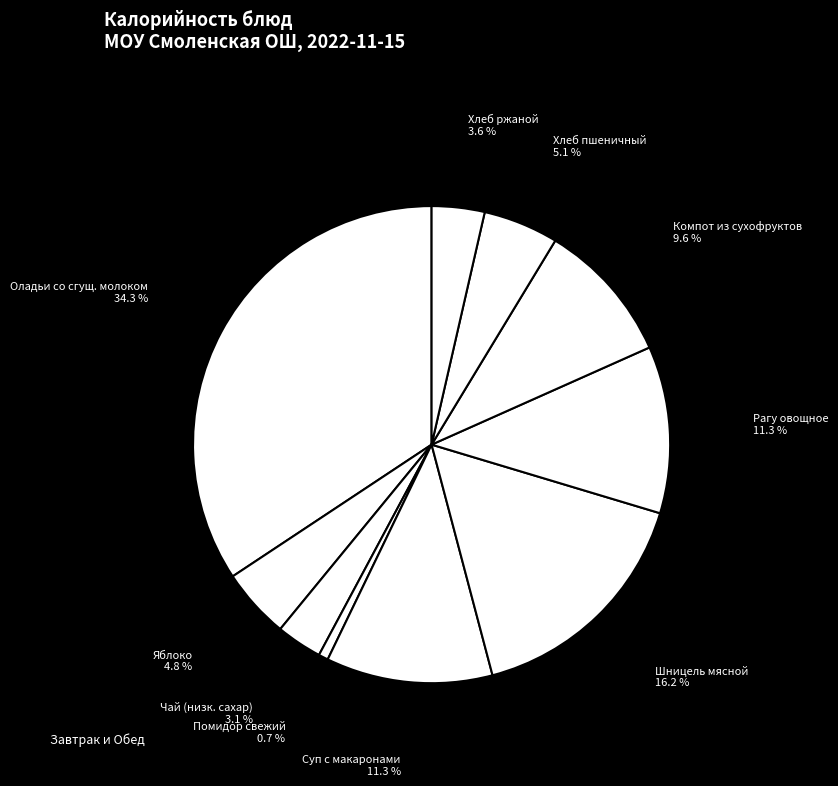

Count the number of slices in the pie.

10